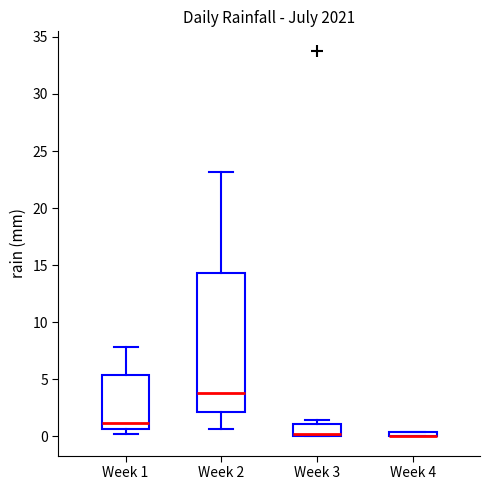

Where does the upper whisker of the box for Week 2 end on the y-axis? The values are not printed on the chart, so give them approximately, as read against the axis.

23.0